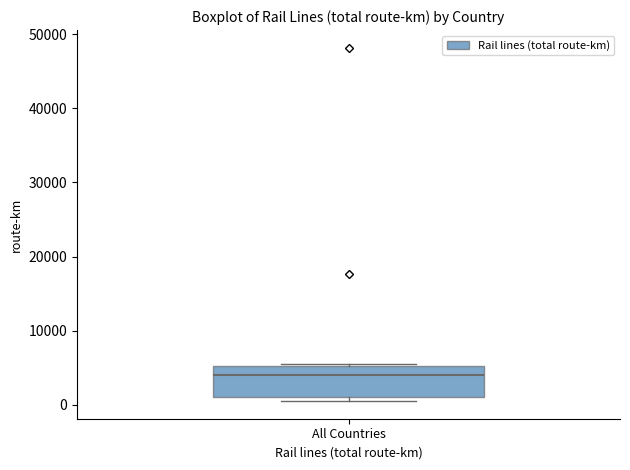

Read this box plot against the y-axis: the position of the median line, the range covered by the box, and the ends of both whiskers. The values are not printed on the chart, so give them approximately, as read against the axis.

median 4000, box 1000 to 5000, whiskers 1000 (just below the box's lower edge) to 5000